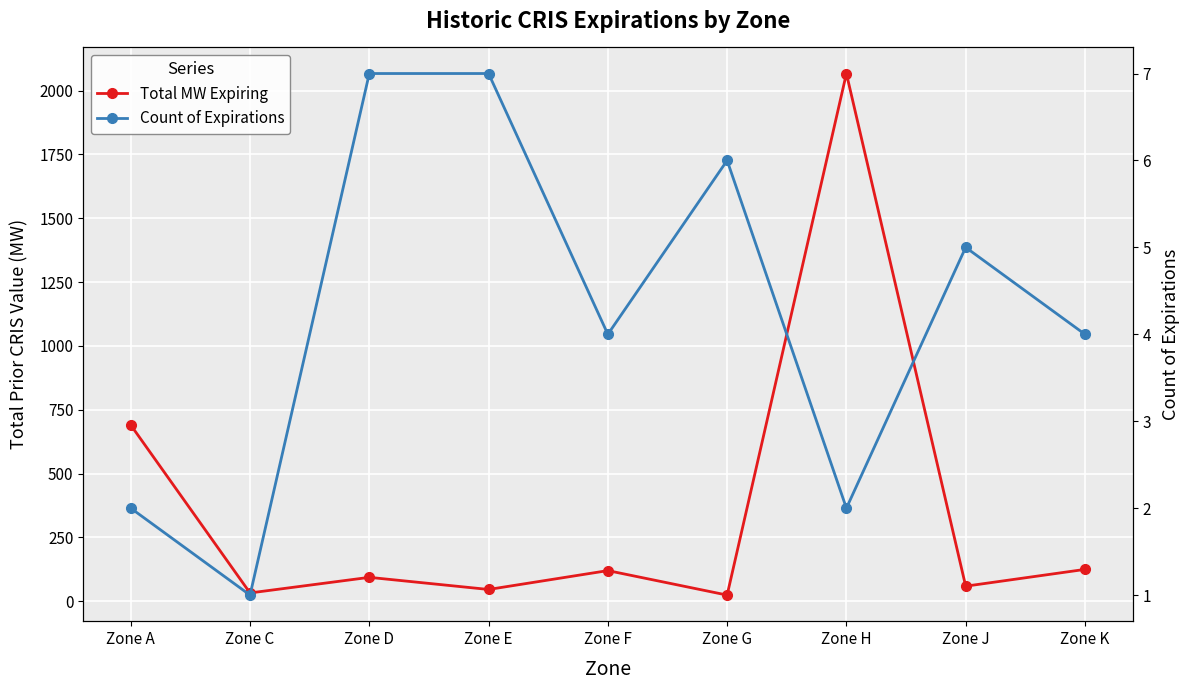

True or false: Total MW Expiring and Count of Expirations cross at least once.

False